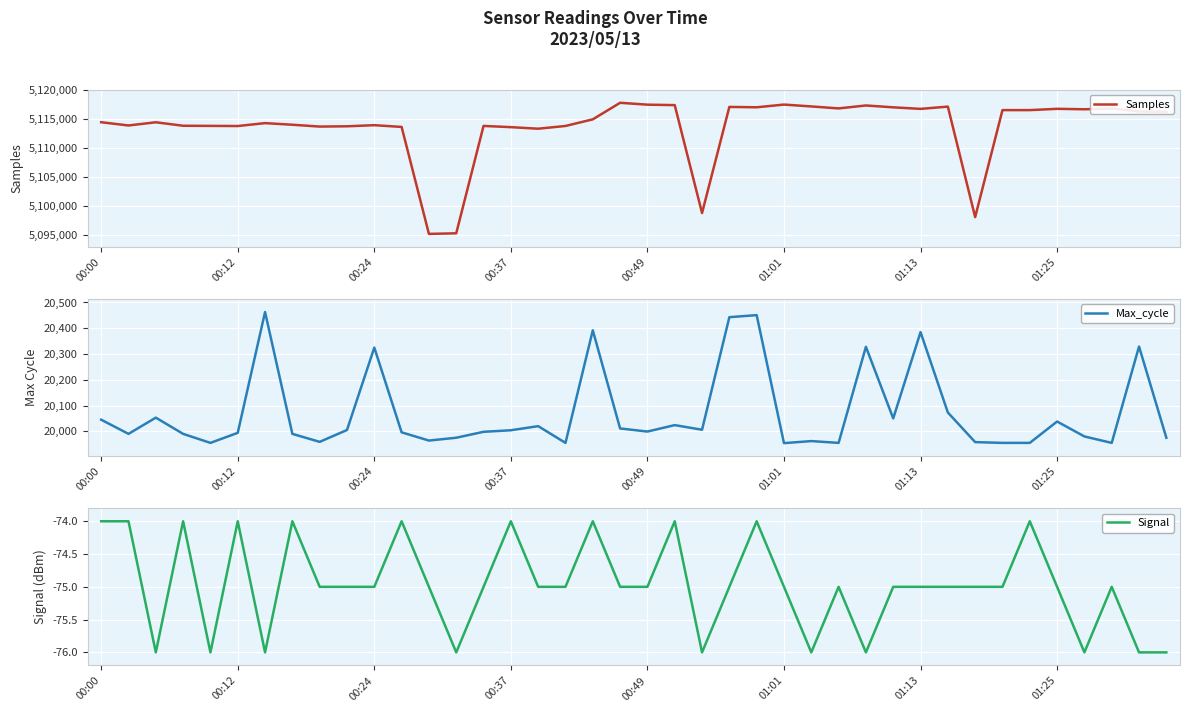

How many interior local valleys does the Max_cycle series have?

11